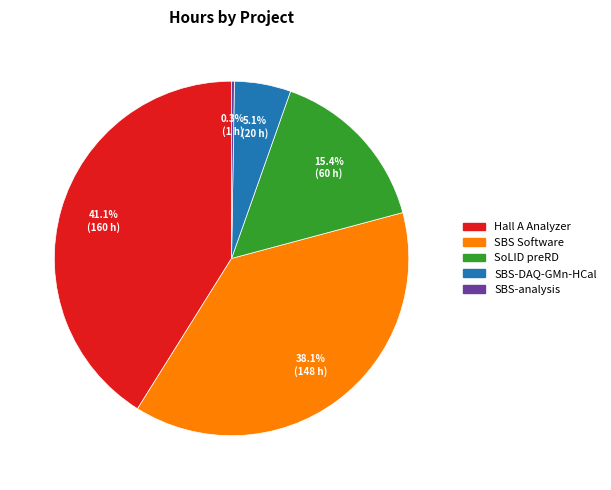

Is there any slice that represents more than half of the pie?

No